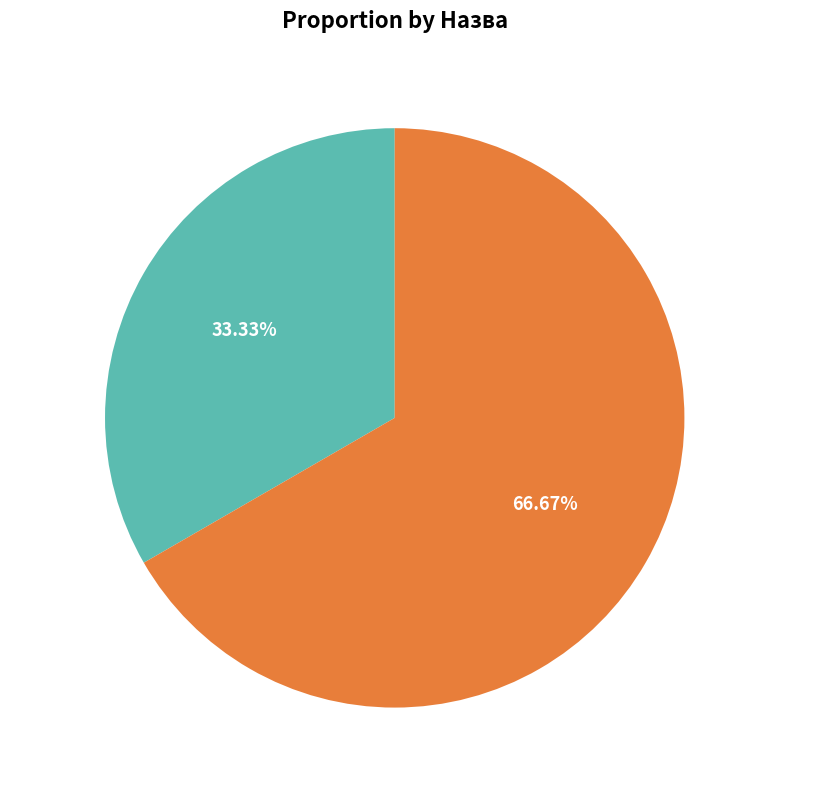

How much of the chart is everything except Безстроковий?

33.3%